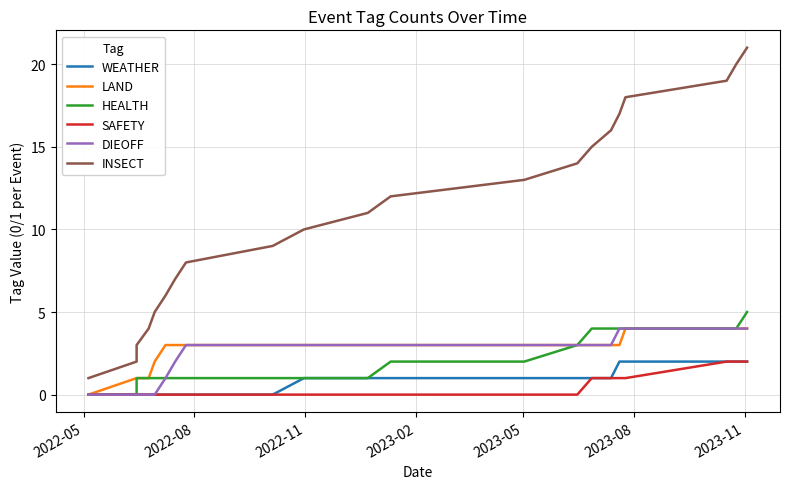

How many positive values does the DIEOFF series have?

16